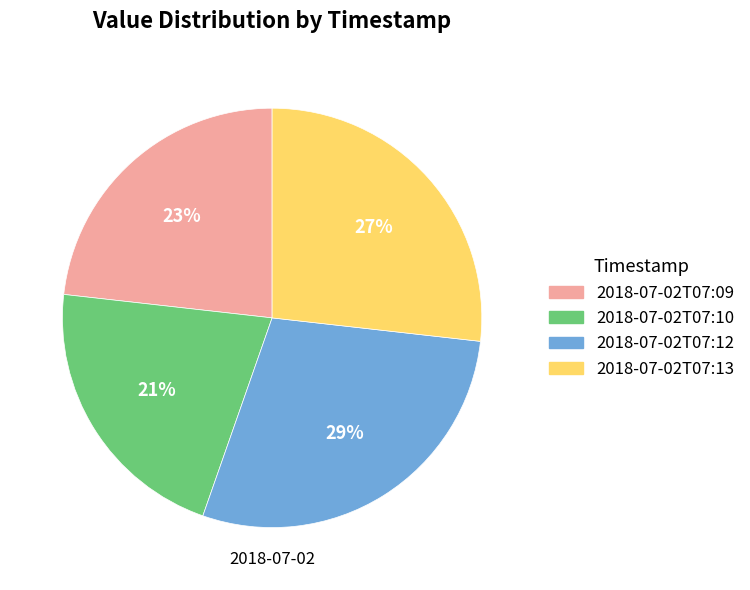

Which has a higher value, 2018-07-02T07:10 or 2018-07-02T07:09?

2018-07-02T07:09